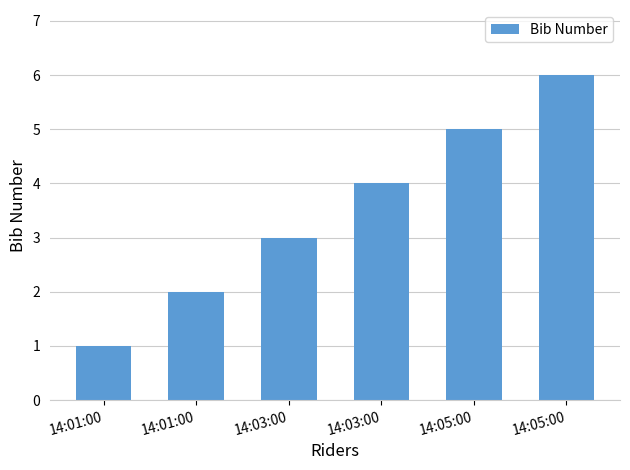

Count the number of data series in this chart.

1